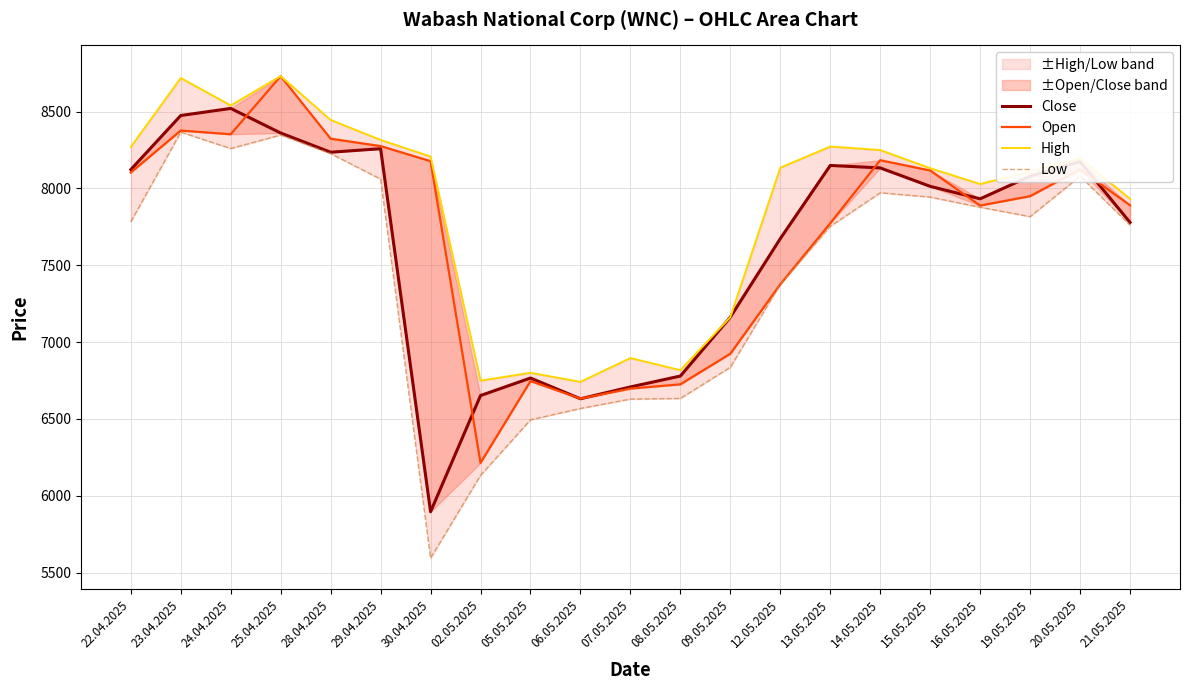

What are all the series names shown in the legend?

Close, Open, High, Low